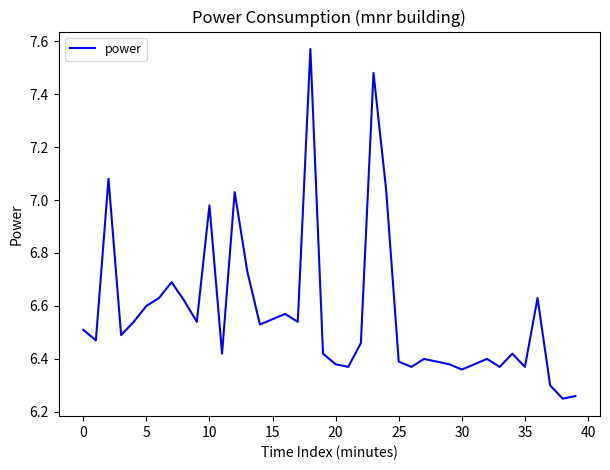

Does the chart display data point markers on the line(s)?

No